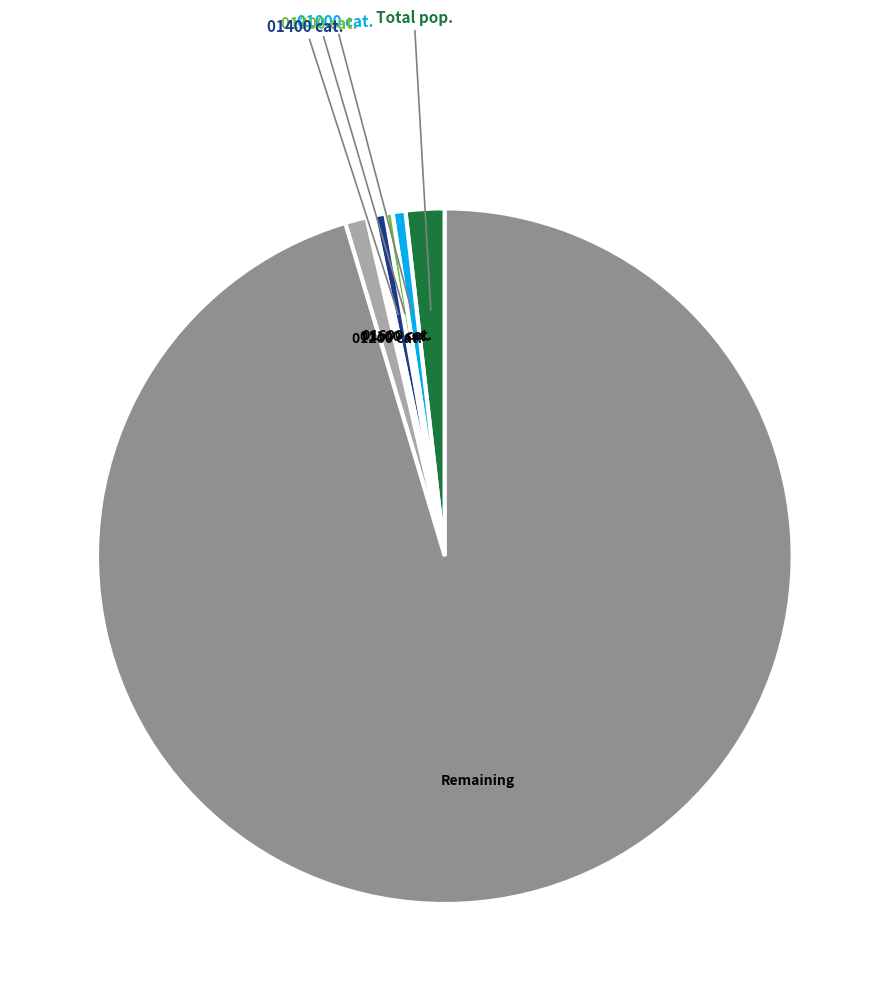

Which slice is the largest?

Remaining